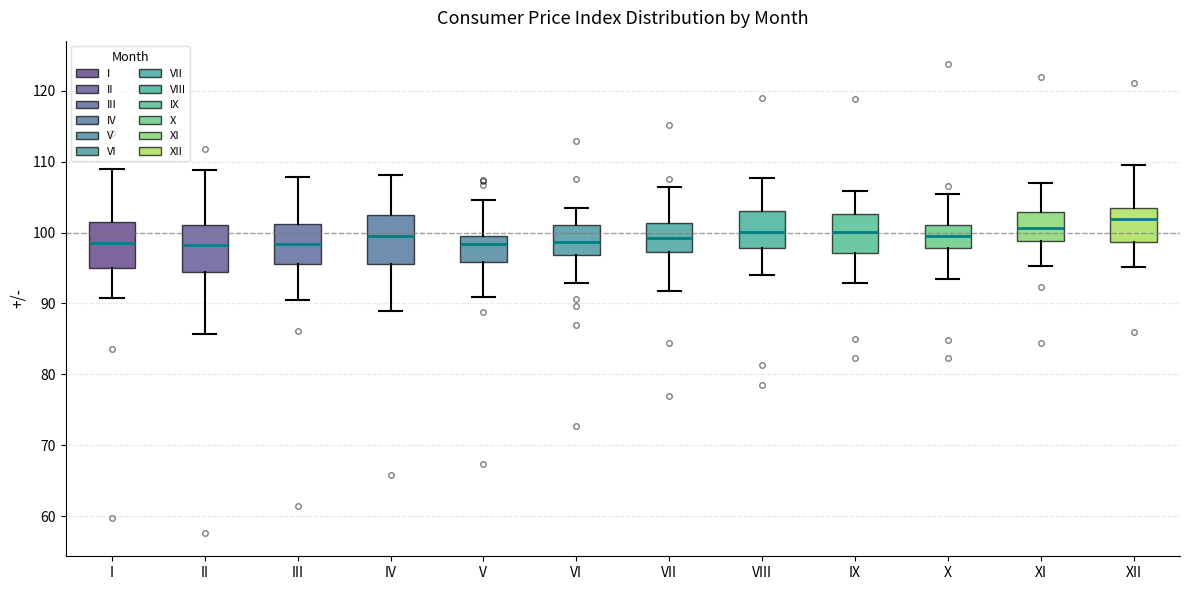

Reading left to right, transcribe this box plot: for each box, give where its median line is, the range the box spans, and where its two whiskers end, as read against the y-axis. The values are not printed on the chart, so give them approximately, as read against the axis.

I: median 99, box 95 to 102, whiskers 91 to 109
II: median 98, box 94 to 101, whiskers 86 to 109
III: median 98, box 96 to 101, whiskers 90 to 108
IV: median 100, box 96 to 103, whiskers 89 to 108
V: median 98, box 96 to 100, whiskers 91 to 105
VI: median 99, box 97 to 101, whiskers 93 to 104
VII: median 99, box 97 to 101, whiskers 92 to 106
VIII: median 100, box 98 to 103, whiskers 94 to 108
IX: median 100, box 97 to 103, whiskers 93 to 106
X: median 100, box 98 to 101, whiskers 93 to 105
XI: median 101, box 99 to 103, whiskers 95 to 107
XII: median 102, box 99 to 104, whiskers 95 to 109